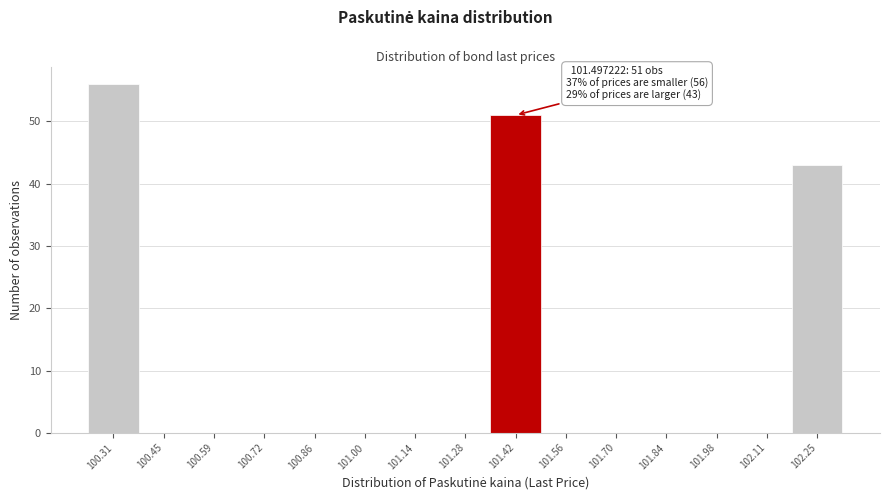

Reading left to right, list all the values displayed in this chart.

100.31=56	100.45=0	100.59=0	100.72=0	100.86=0	101.00=0	101.14=0	101.28=0	101.42=51	101.56=0	101.70=0	101.84=0	101.98=0	102.11=0	102.25=43